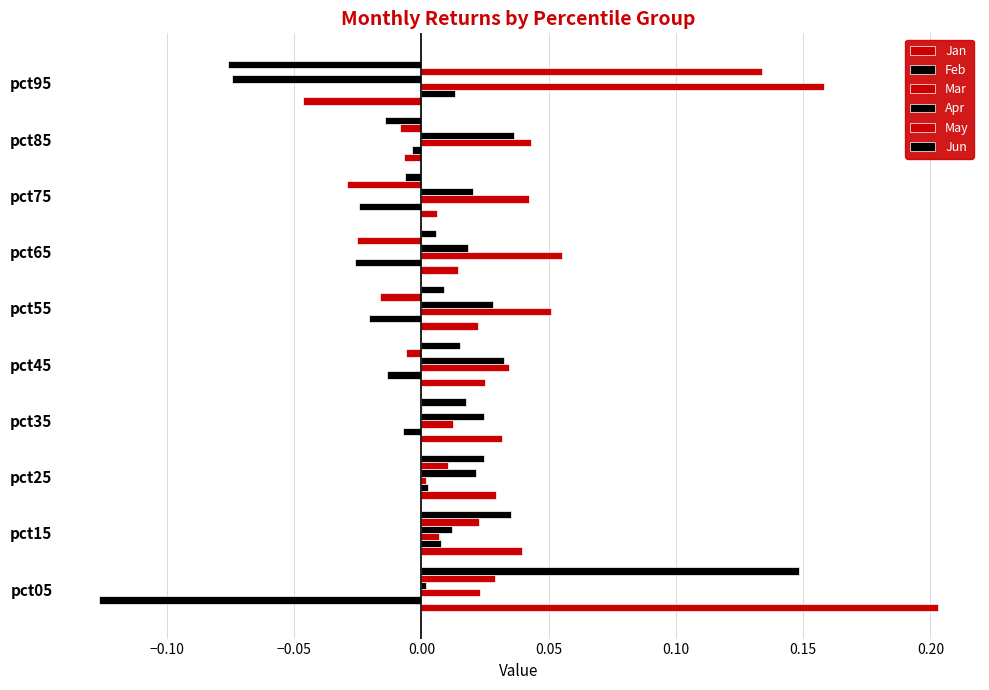

How many positive values does the Jun series have?

7